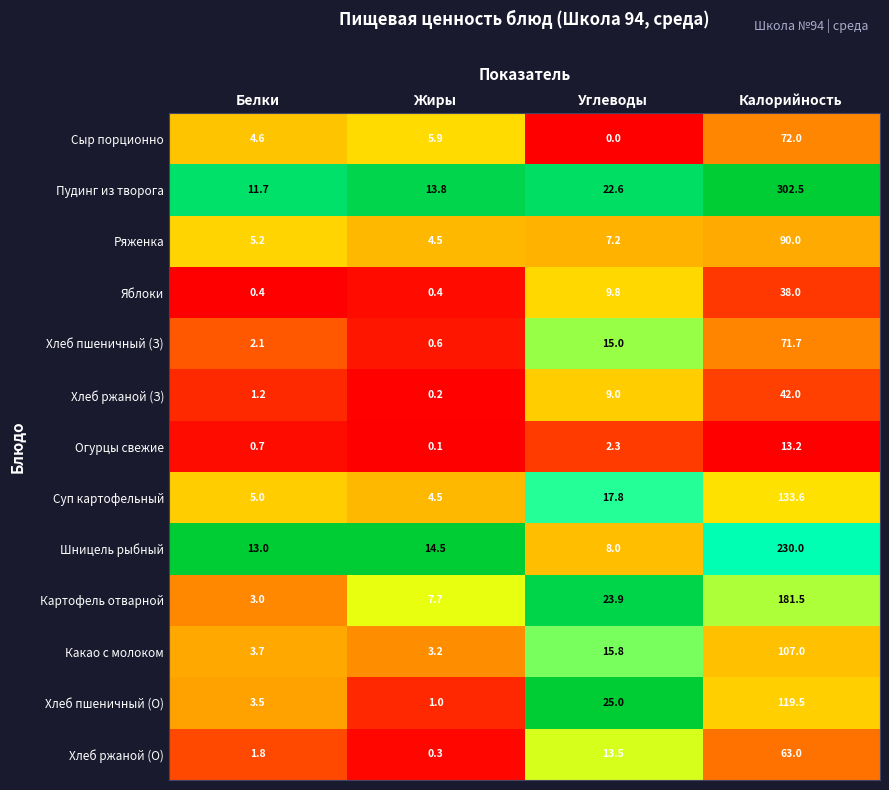

The value of Сыр порционно at Углеводы is 0.0. True or false?

True